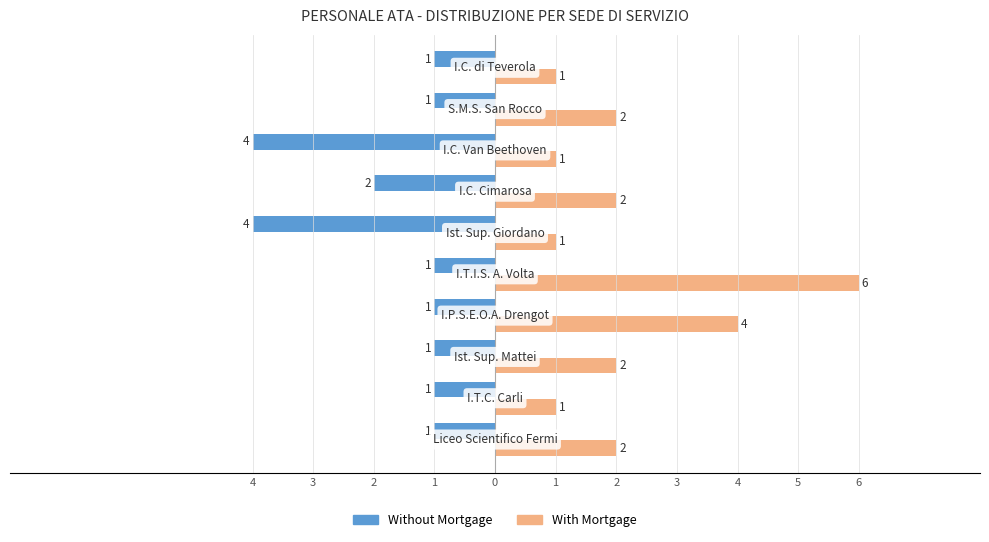

What are all the series names shown in the legend?

Without Mortgage, With Mortgage